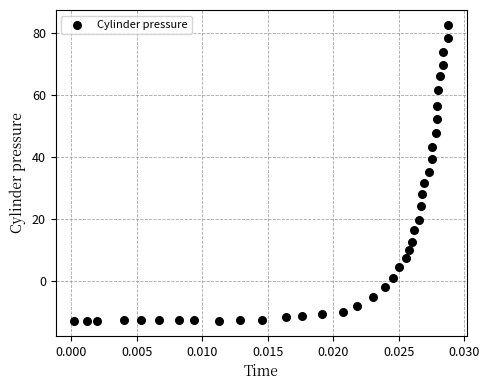

What is the range of Y values (max minus min)?

95.5